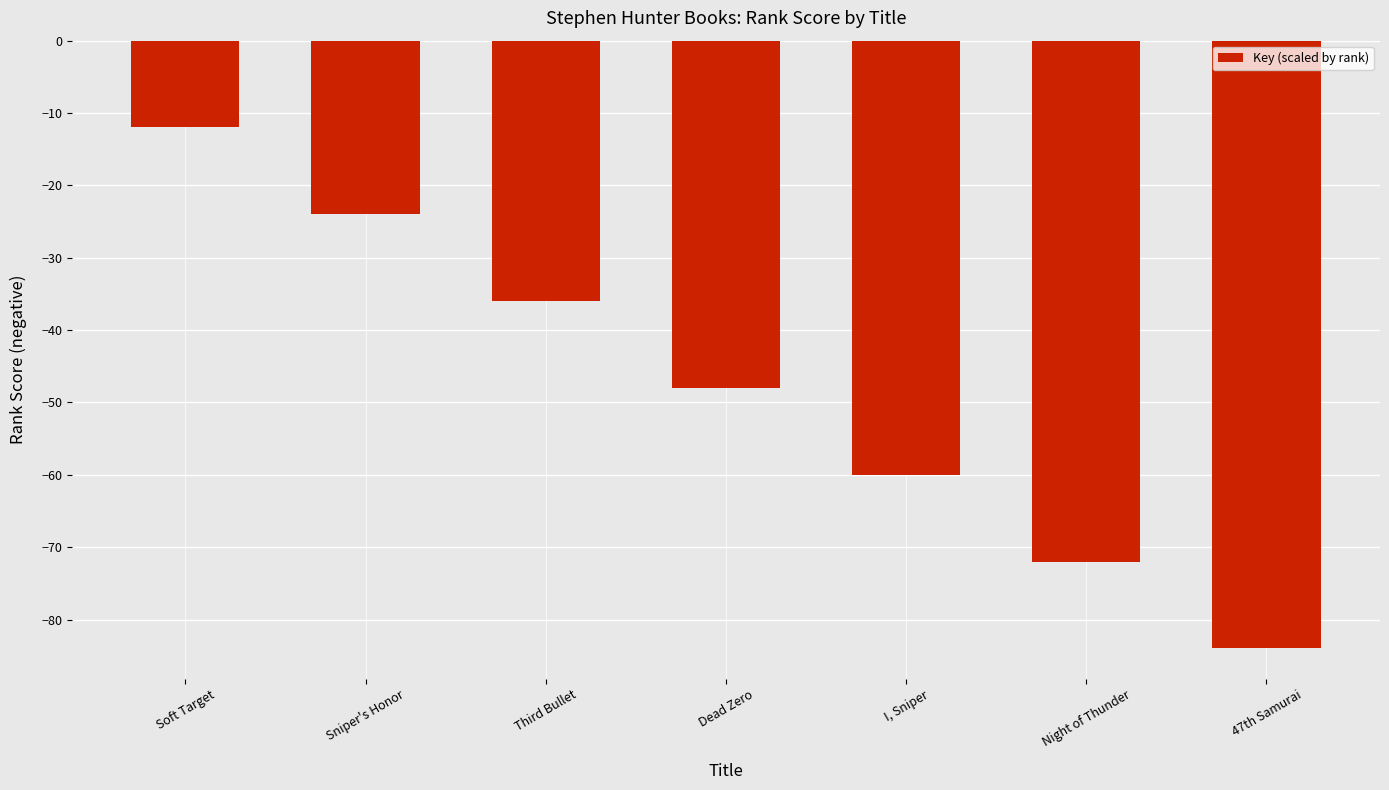

At which category does the chart reach its minimum across all series?

47th Samurai